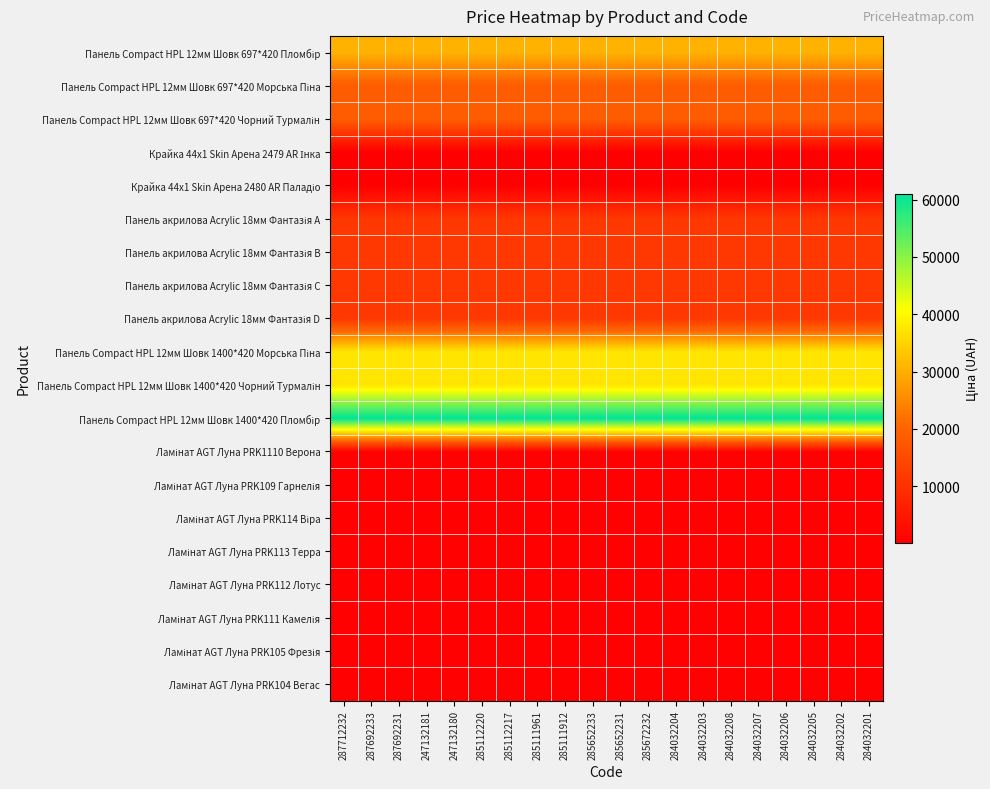

Between 284032206 and 284032208, which is larger?

284032206